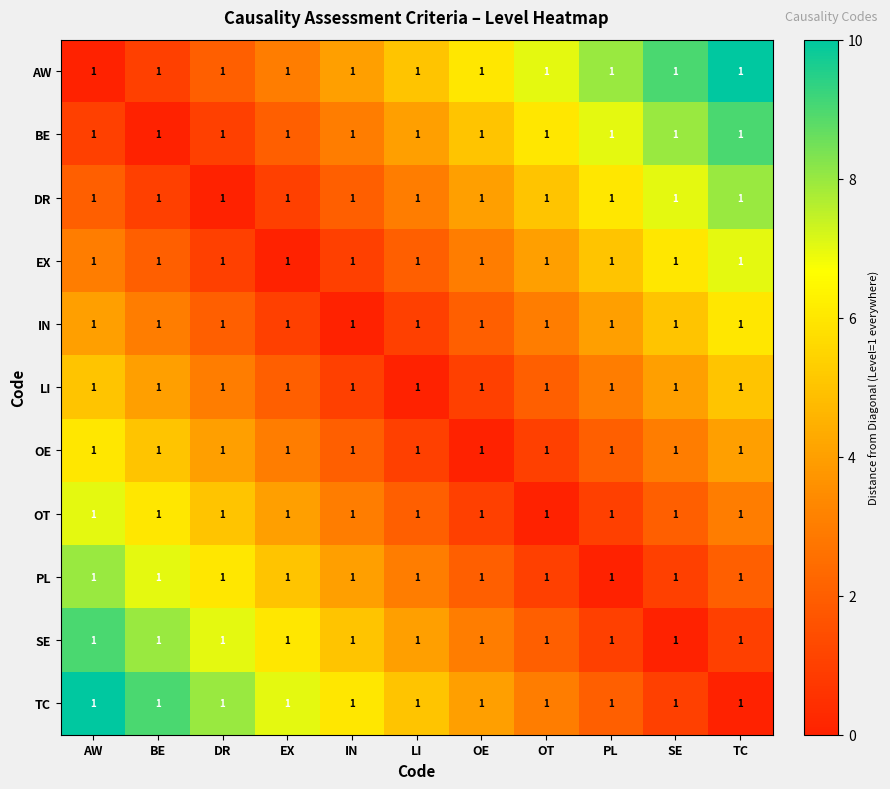

At which category is the sum across all series the highest?

AW